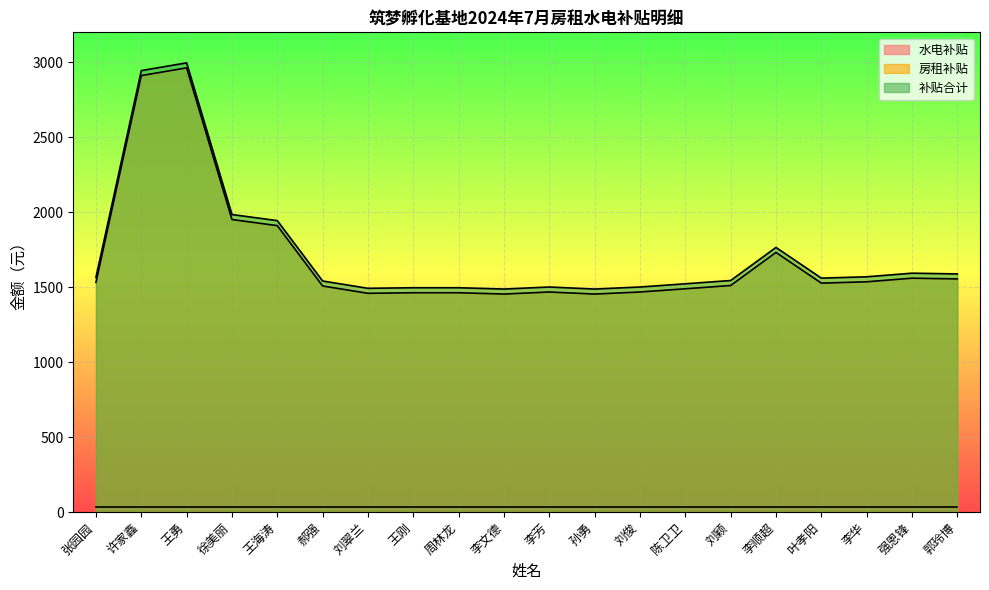

Where does the 补贴合计 series first go above 1560?

张园园